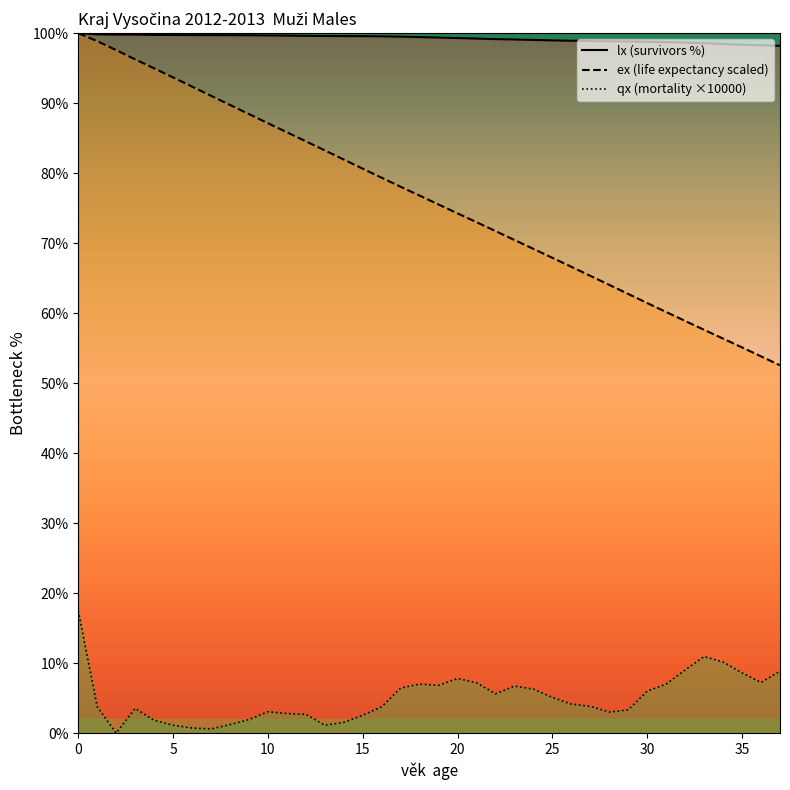

True or false: qx line has more than 1 interior local peaks.

True